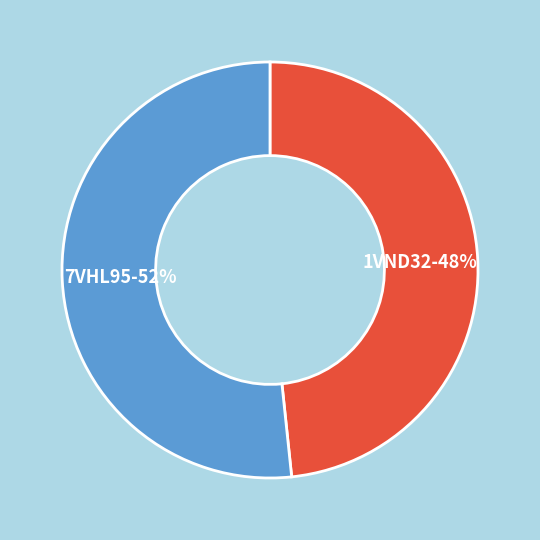

What is the largest slice in the pie chart?

7VHL95